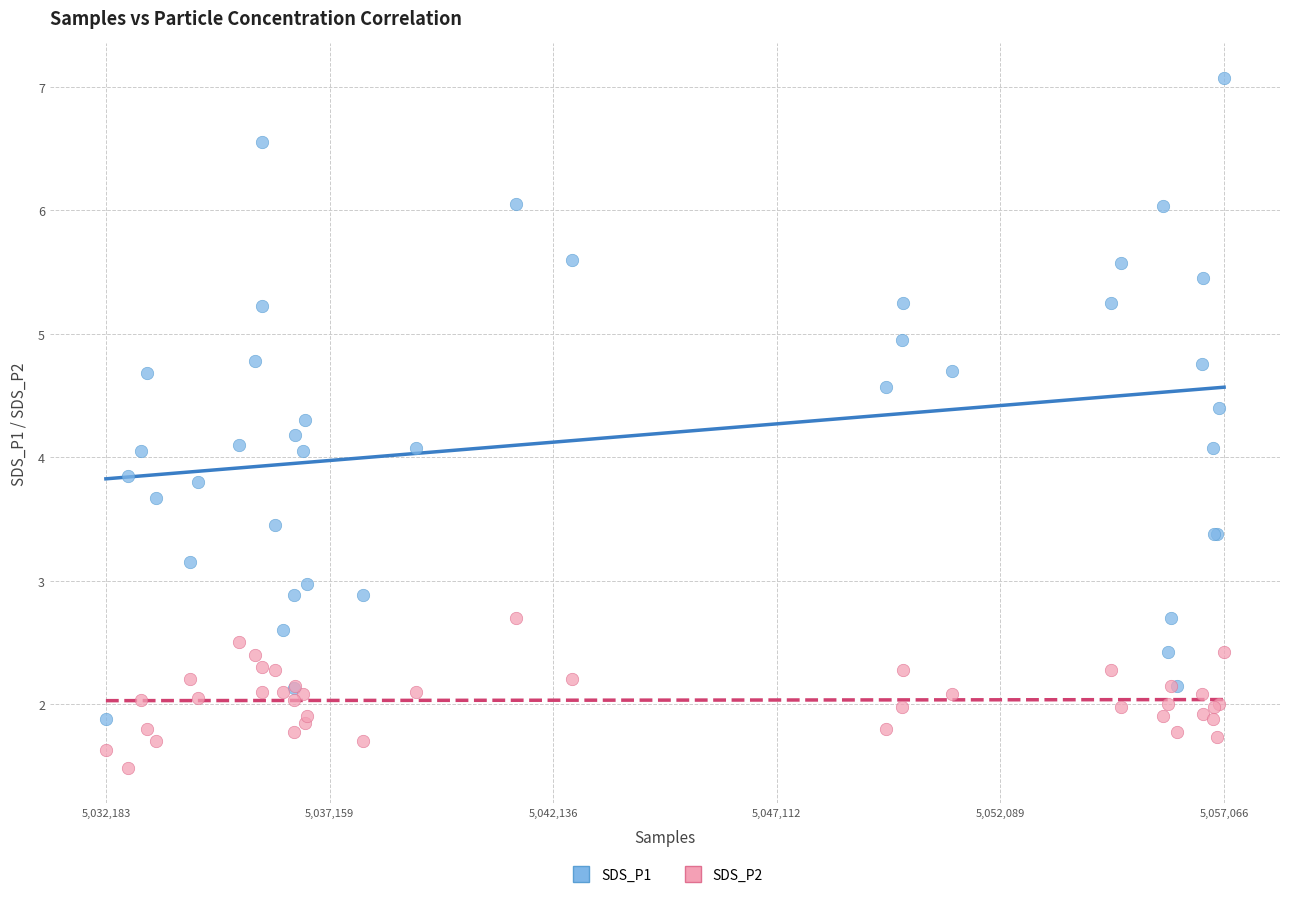

Which series reaches the minimum Y coordinate?

SDS_P2